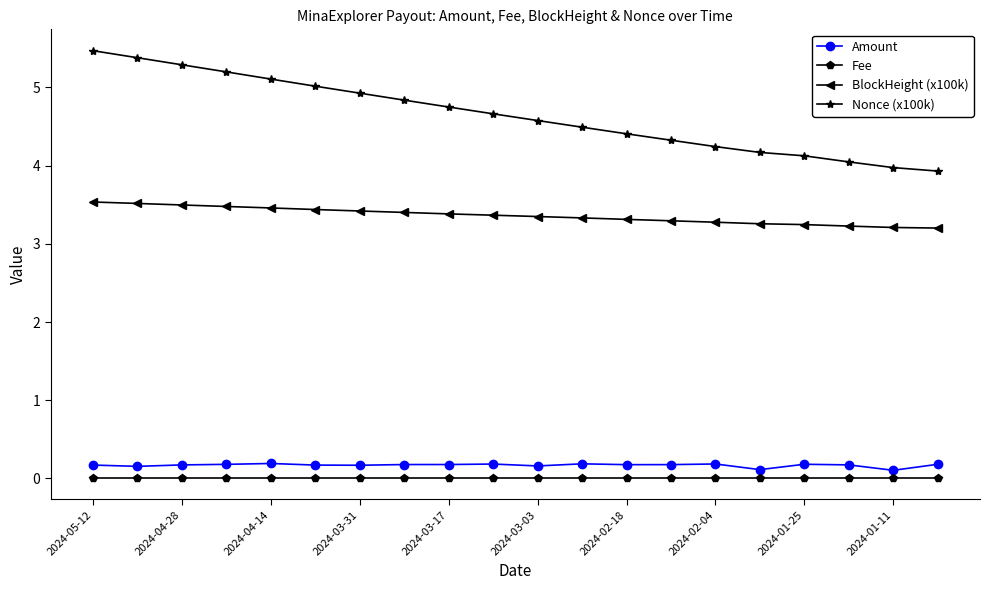

What is the sum of all BlockHeight (x100k) values?

67.2